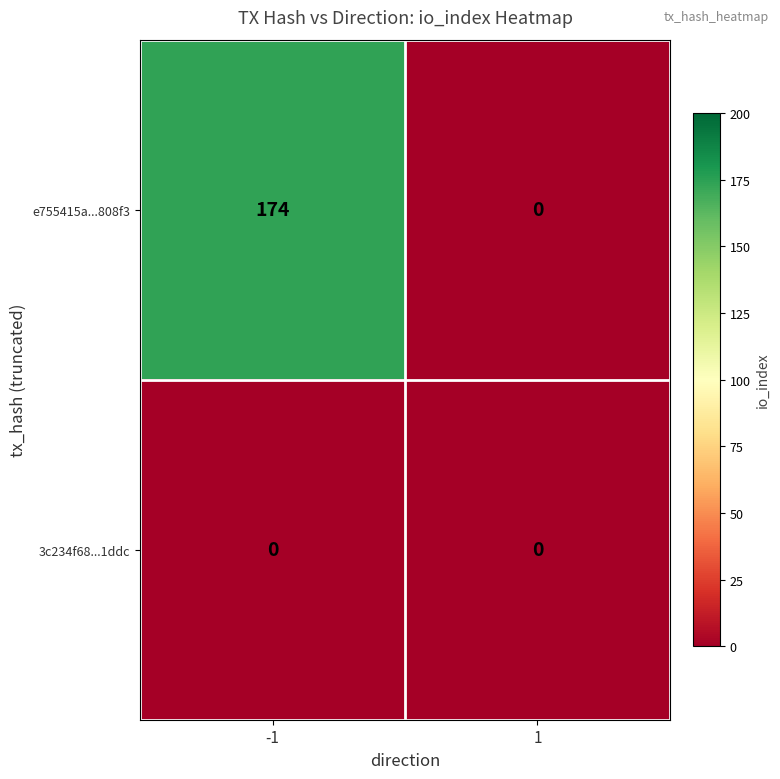

What is the greatest value displayed?

174